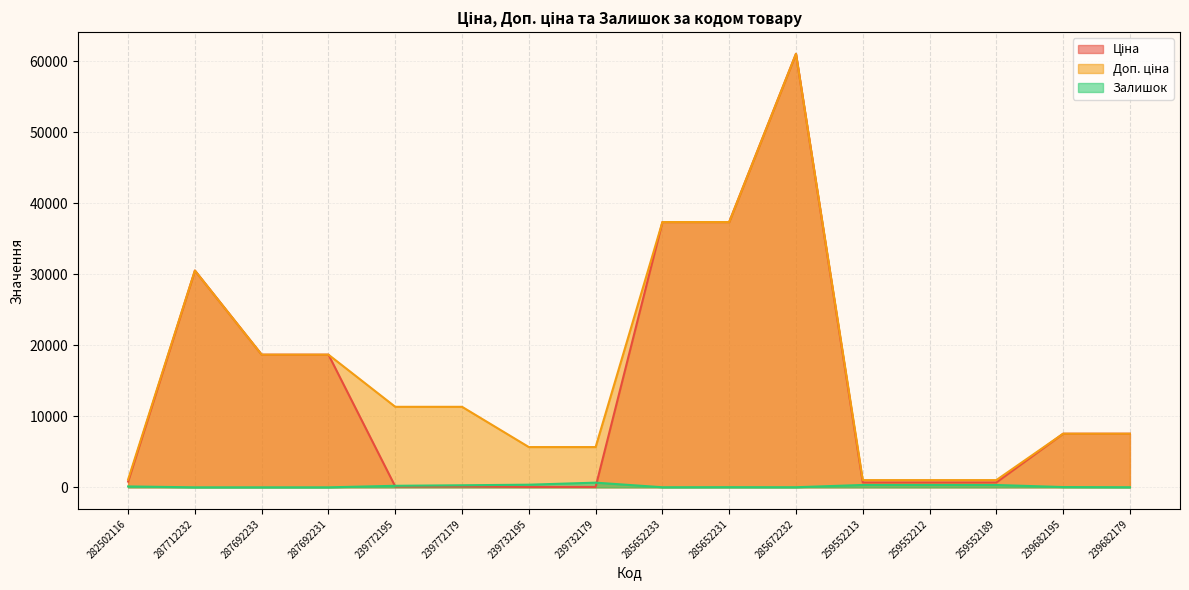

Is it true that Ціна equals 19.8 at 239732179?

False